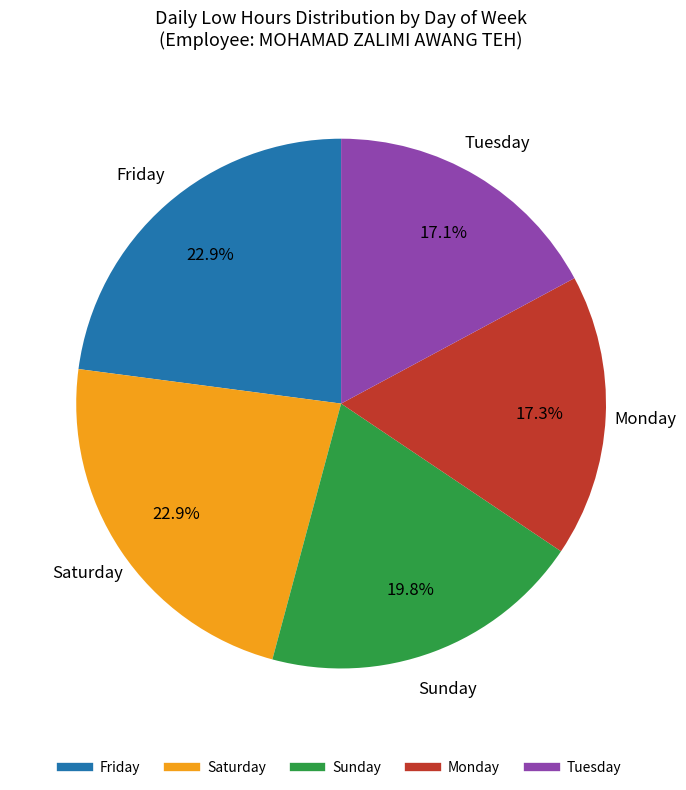

Is there a majority slice in this chart?

No